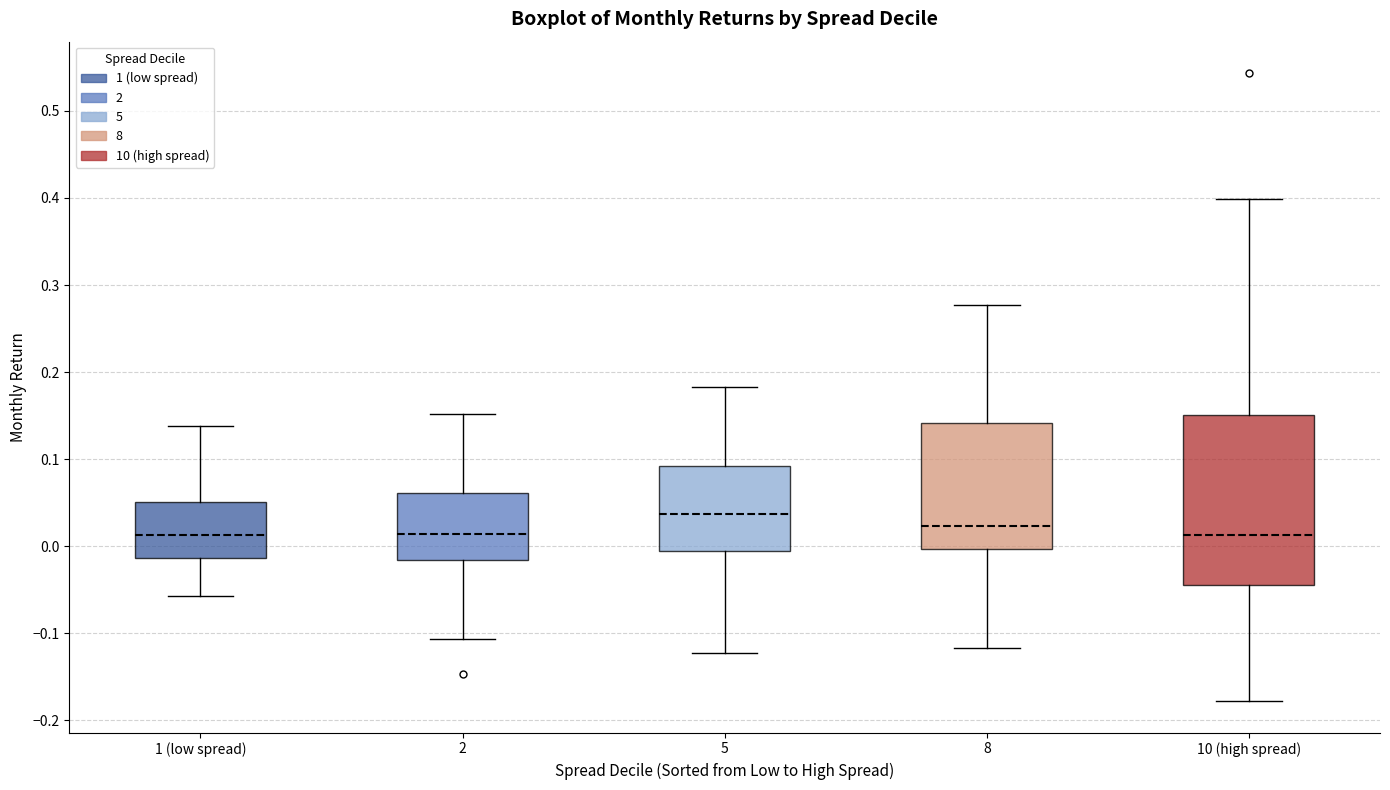

Reading left to right, transcribe this box plot: for each box, give where its median line is, the range the box spans, and where its two whiskers end, as read against the y-axis. The values are not printed on the chart, so give them approximately, as read against the axis.

1 (low spread): median 0.01, box -0.01 to 0.05, whiskers -0.06 to 0.14
2: median 0.01, box -0.02 to 0.06, whiskers -0.11 to 0.15
5: median 0.04, box -0.01 to 0.09, whiskers -0.12 to 0.18
8: median 0.02, box 0.00 to 0.14, whiskers -0.12 to 0.28
10 (high spread): median 0.01, box -0.05 to 0.15, whiskers -0.18 to 0.40